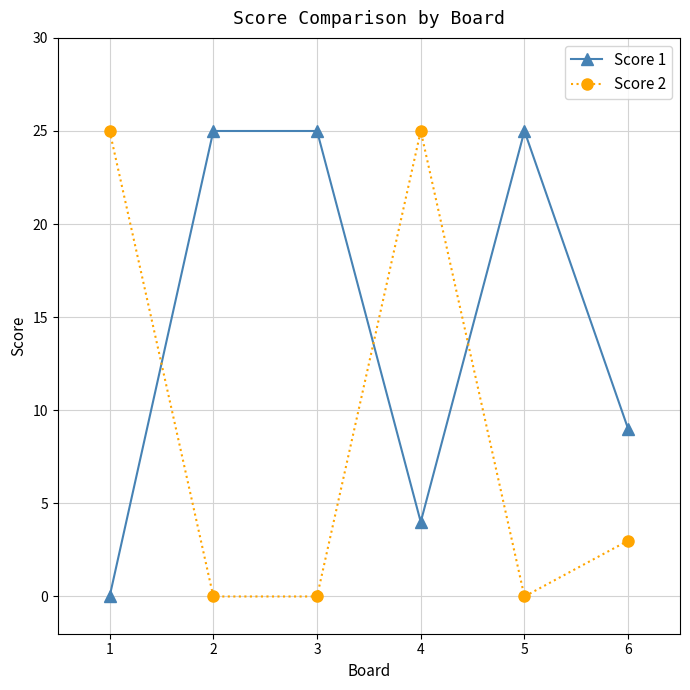

True or false: Score 1 has more than 2 interior local peaks.

False